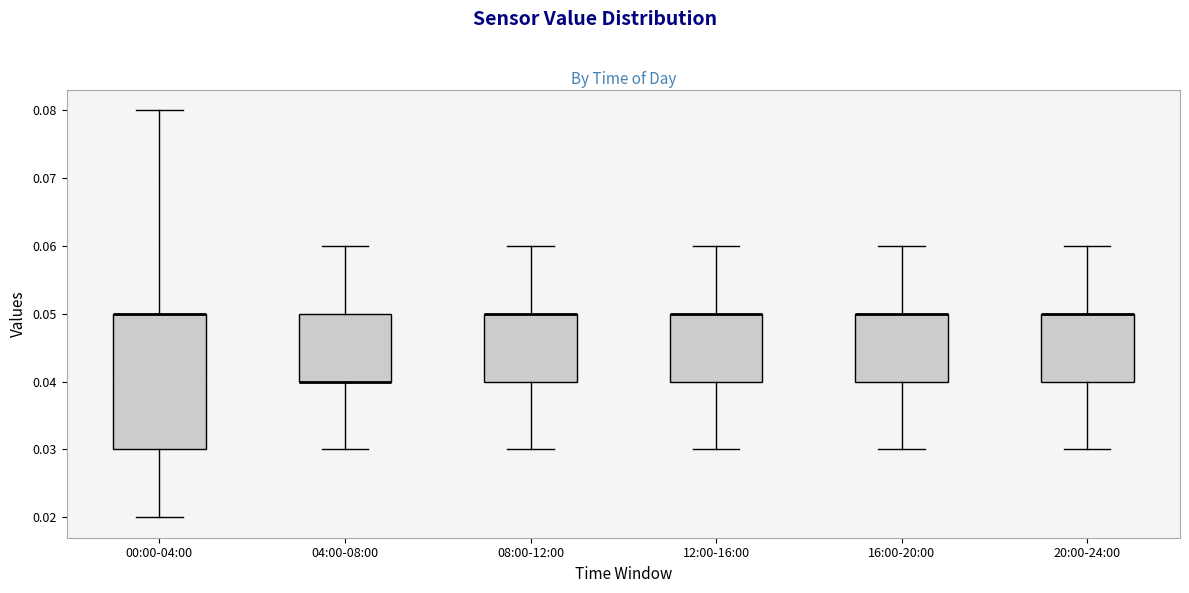

Comparing the boxes themselves (not the whiskers), which one is the tallest?

00:00-04:00